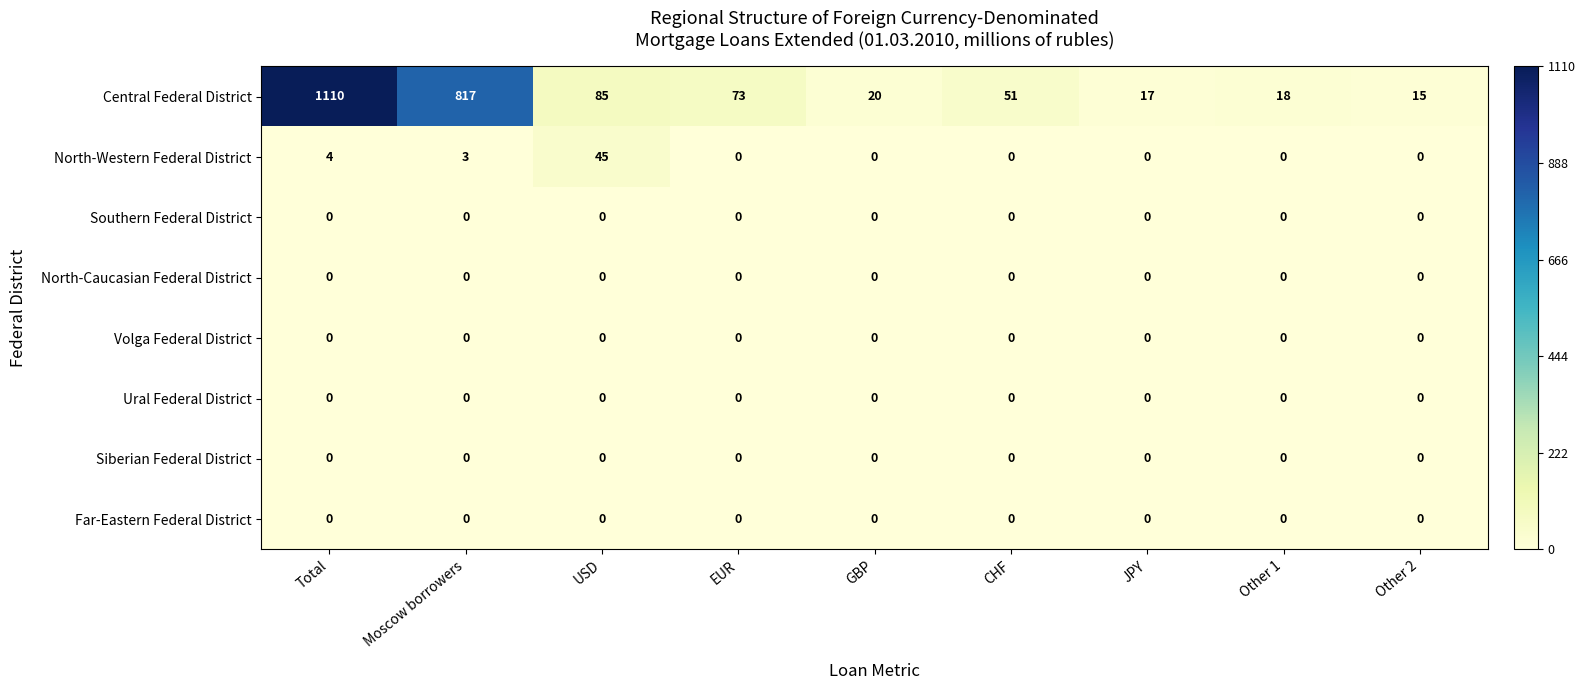

Between Moscow borrowers and Other 2, which series saw the biggest shift?

Central Federal District